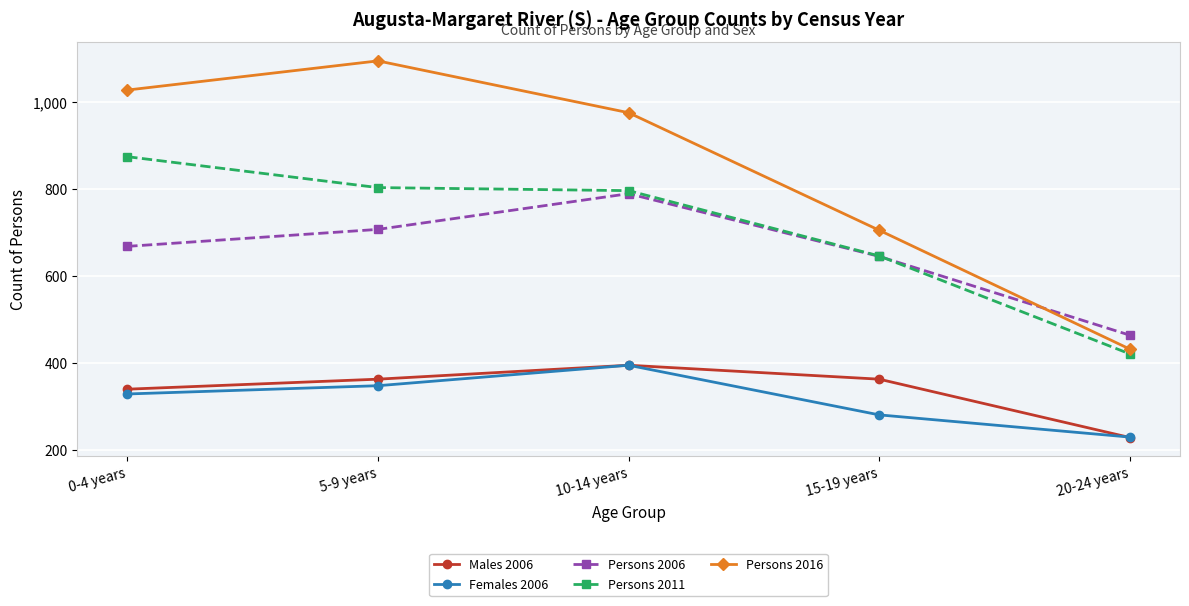

Reading left to right, extract all data points from this chart.

Males 2006: 340	363	395	363	229
Females 2006: 329	348	395	281	230
Persons 2006: 668	707	789	645	464
Persons 2011: 874	803	796	646	421
Persons 2016: 1027	1094	975	705	432